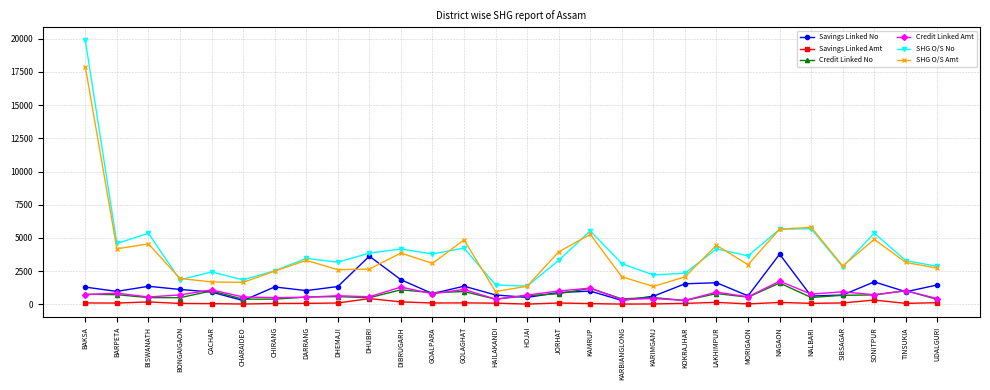

How many lines are shown in the chart?

6